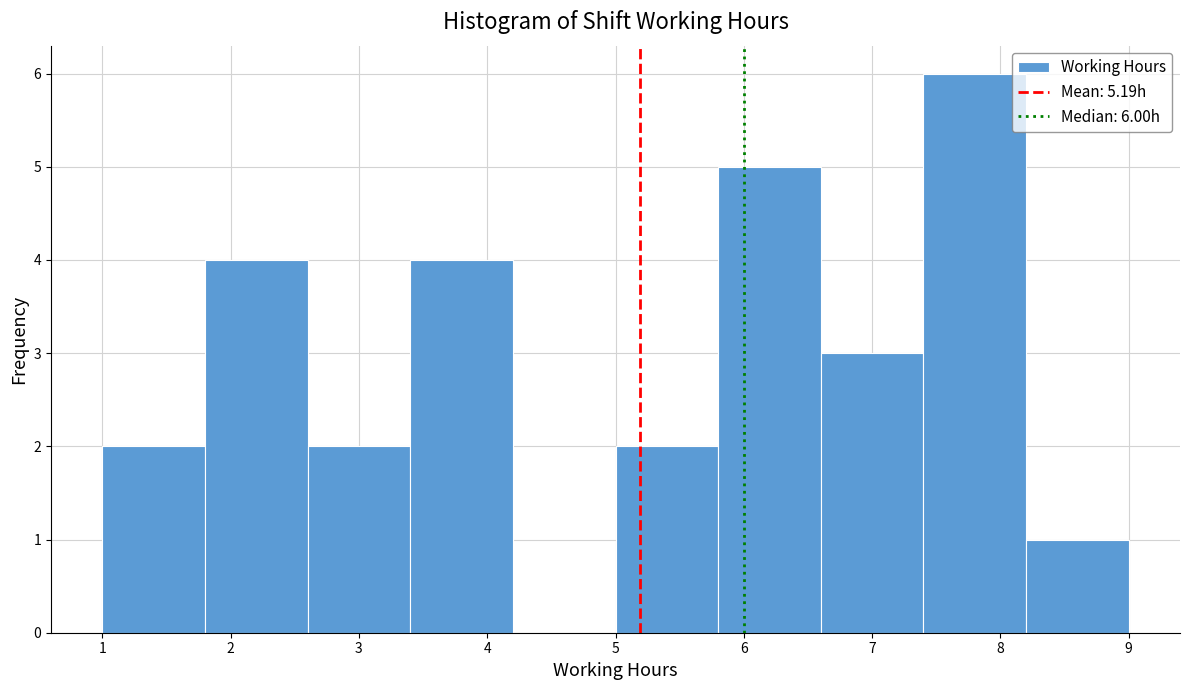

Over which range of the x-axis is the bar tallest?

7.4 to 8.2